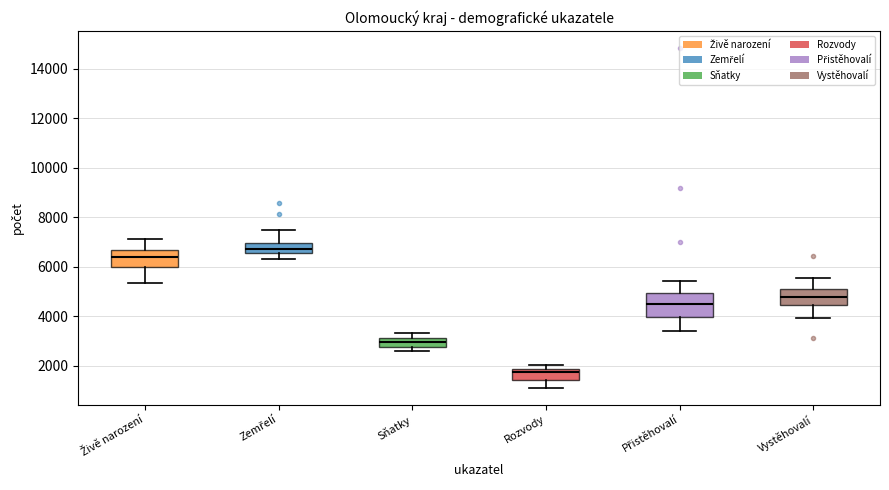

Which box has the lowest median line?

Rozvody